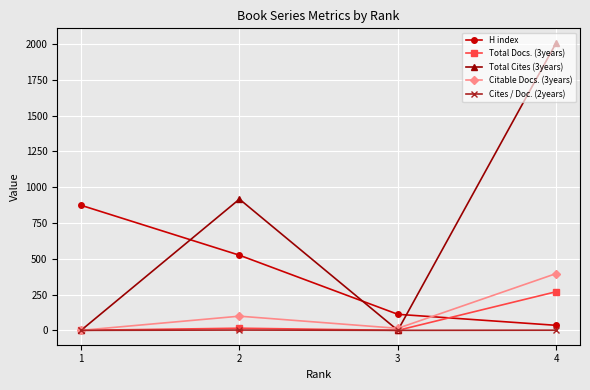

What is the difference between the maximum and minimum values in the Total Docs. (3years) series?

270